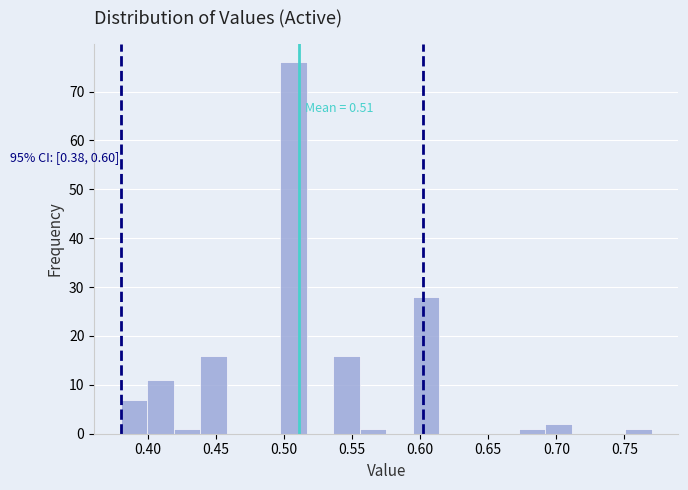

Around what value on the x-axis is the tallest bar? Give the approximate position of its centre, as read against the axis.

0.505